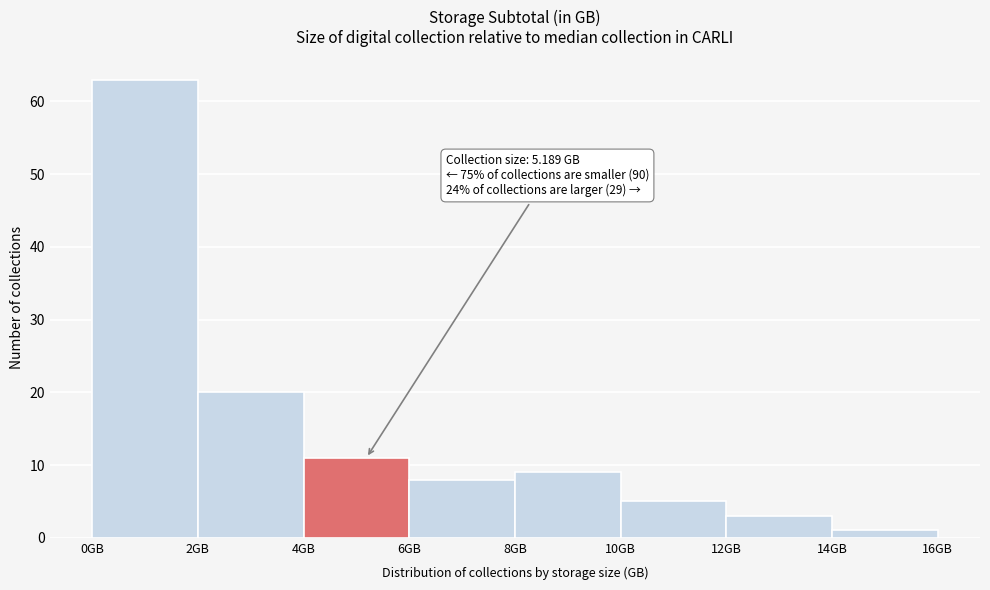

Over which range of the x-axis is the bar tallest?

0 to 2